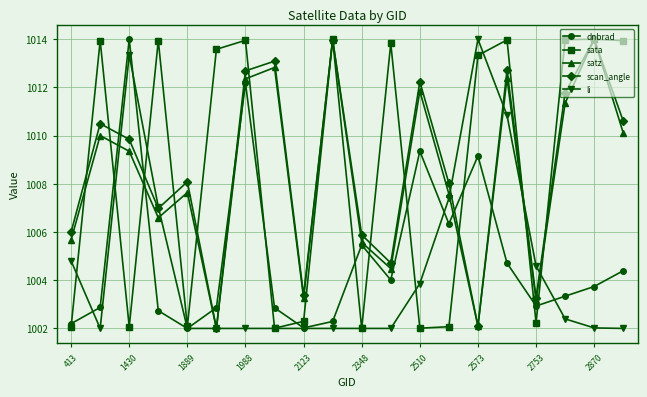

In dnbrad, how many points are higher than both neighbors (excluding endpoints)?

5